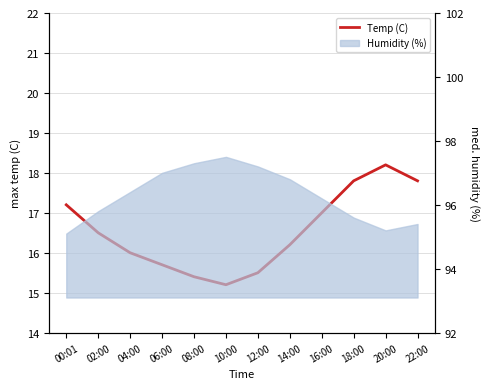

Which label corresponds to the largest value in the chart?

20:00